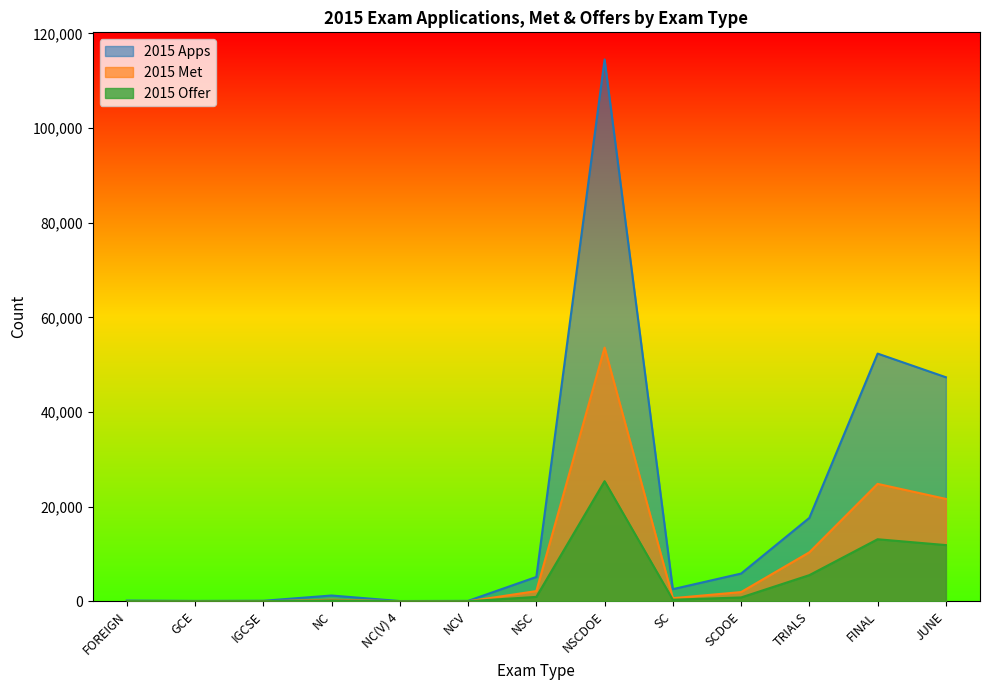

What are all the series names shown in the legend?

2015 Apps, 2015 Met, 2015 Offer